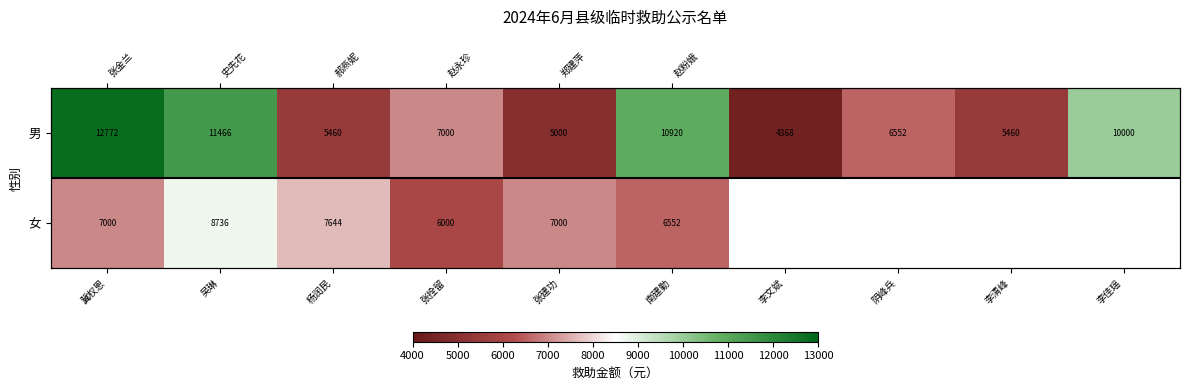

How many data points does each series have?

10